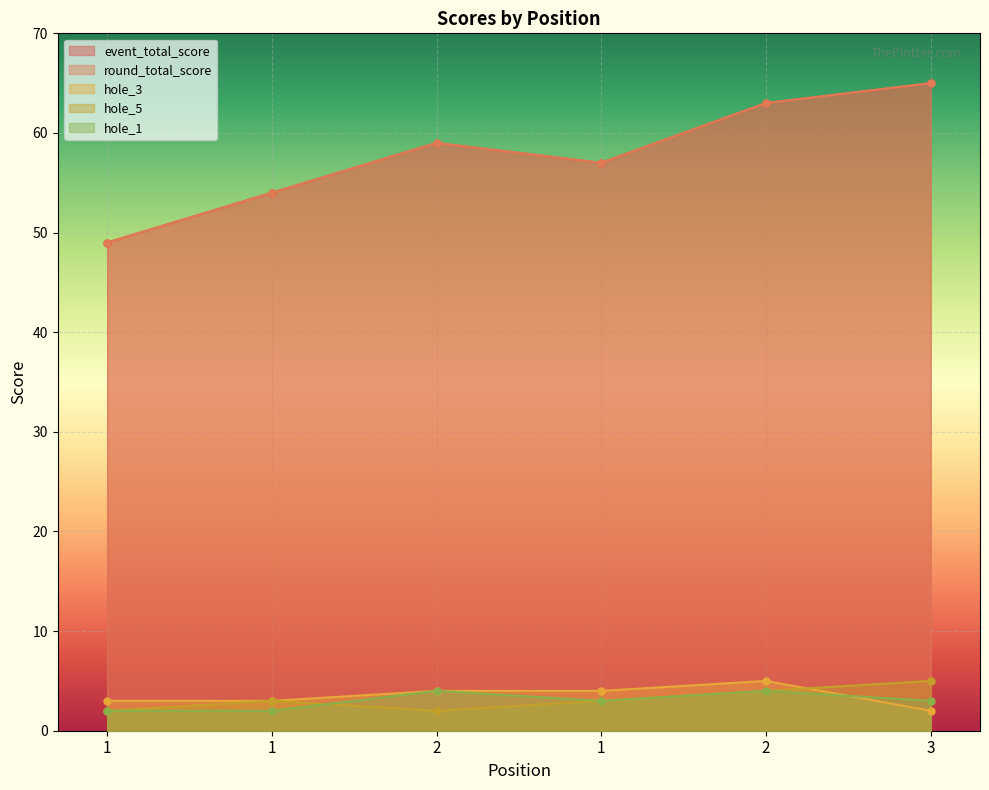

Between 2 and 2, which series saw the biggest shift?

event_total_score